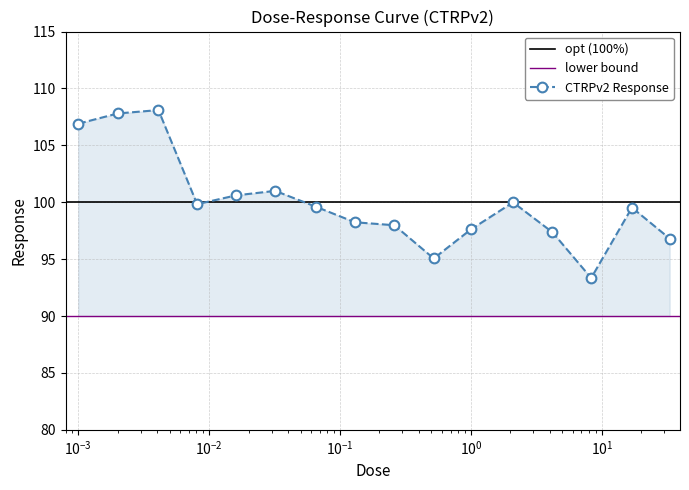

What is the difference between the values at 0.26 and 0.13?

0.3